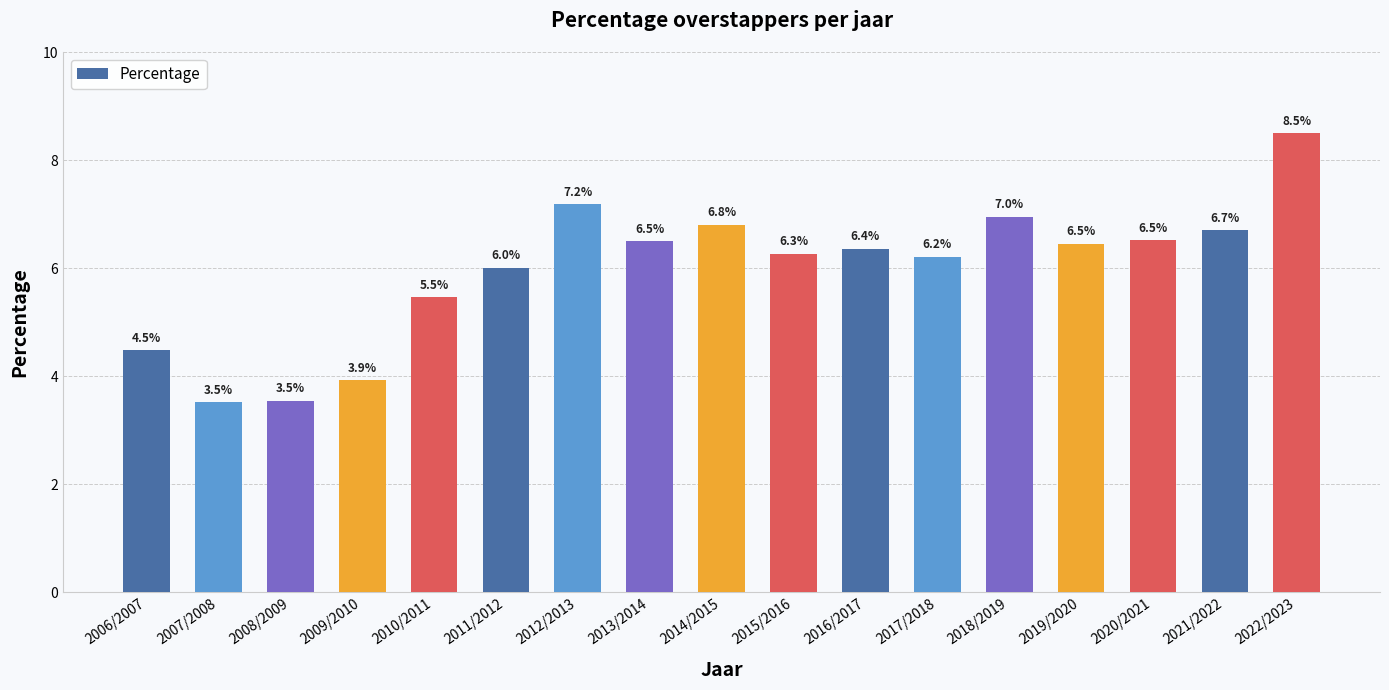

What is the value of the 11th bar from the left?

6.4